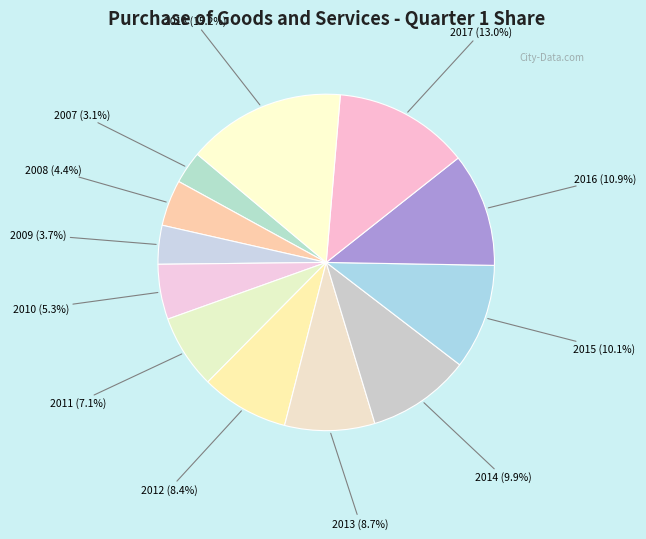

What is the ratio of the value at 2011 to the value at 2012?

0.8